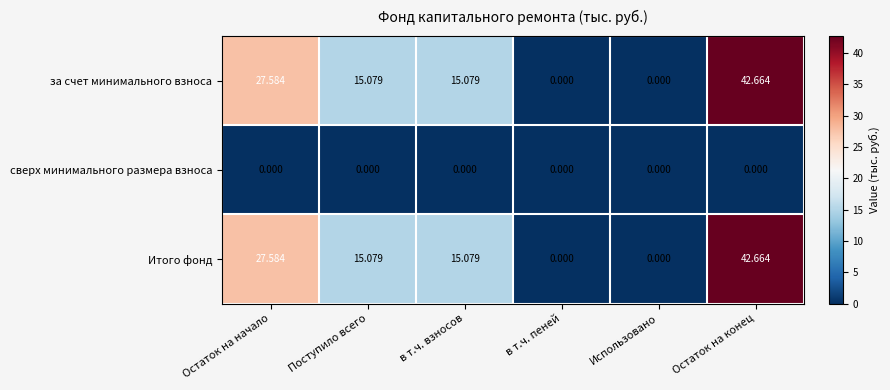

Which category has the highest value across all series?

Остаток на конец